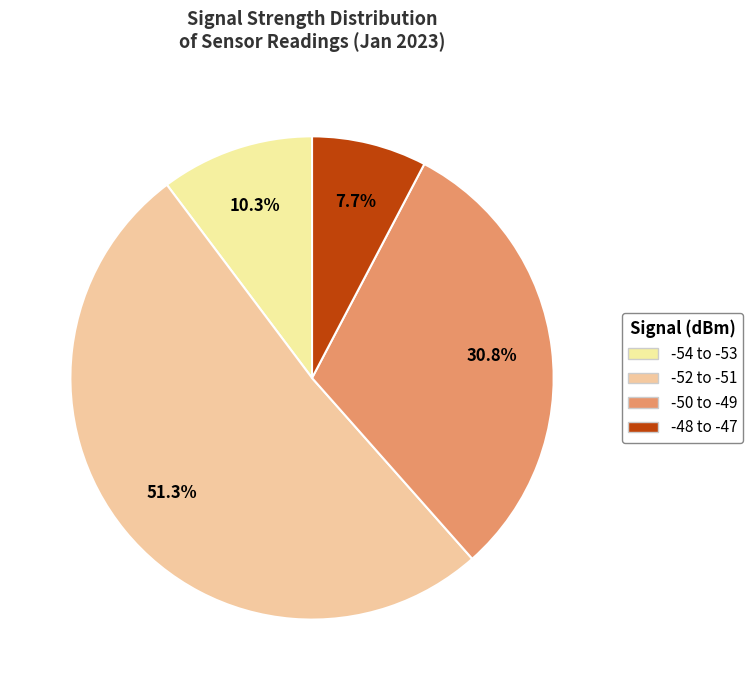

How many segments does this pie chart have?

4